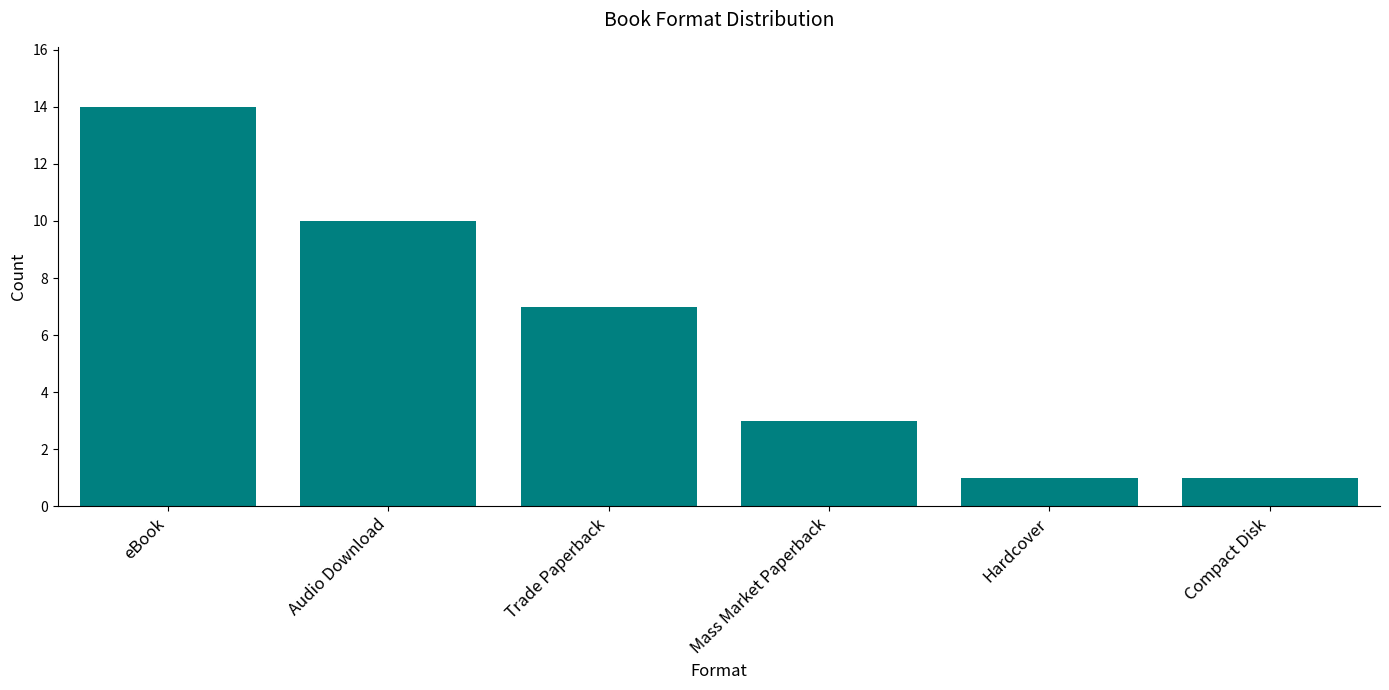

What is the label of the 3rd bar from the right?

Mass Market Paperback